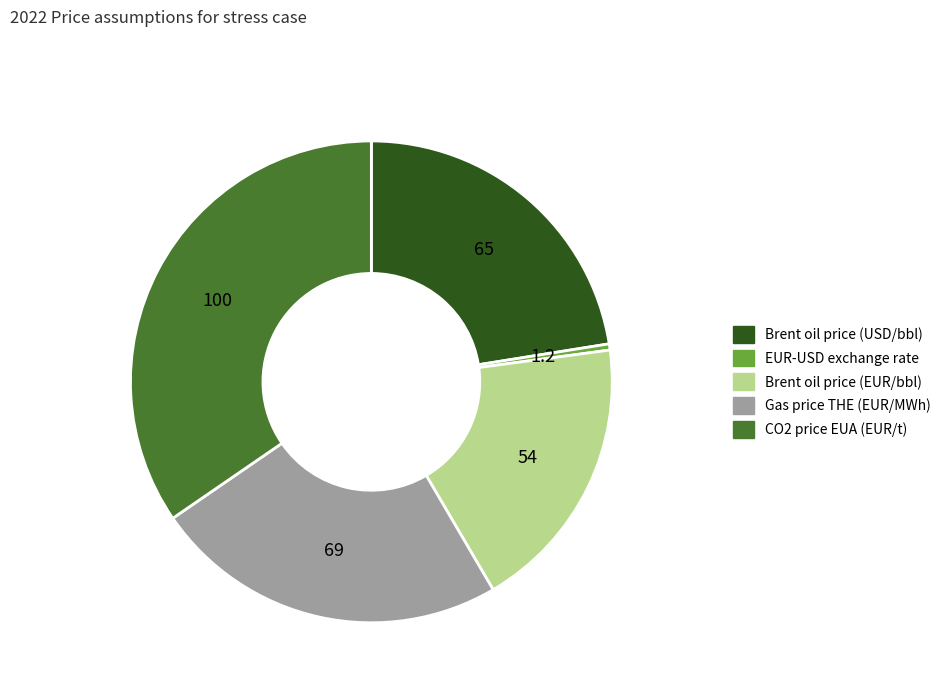

Combined, do Gas price THE (EUR/MWh) and Brent oil price (EUR/bbl) account for over 50%?

No